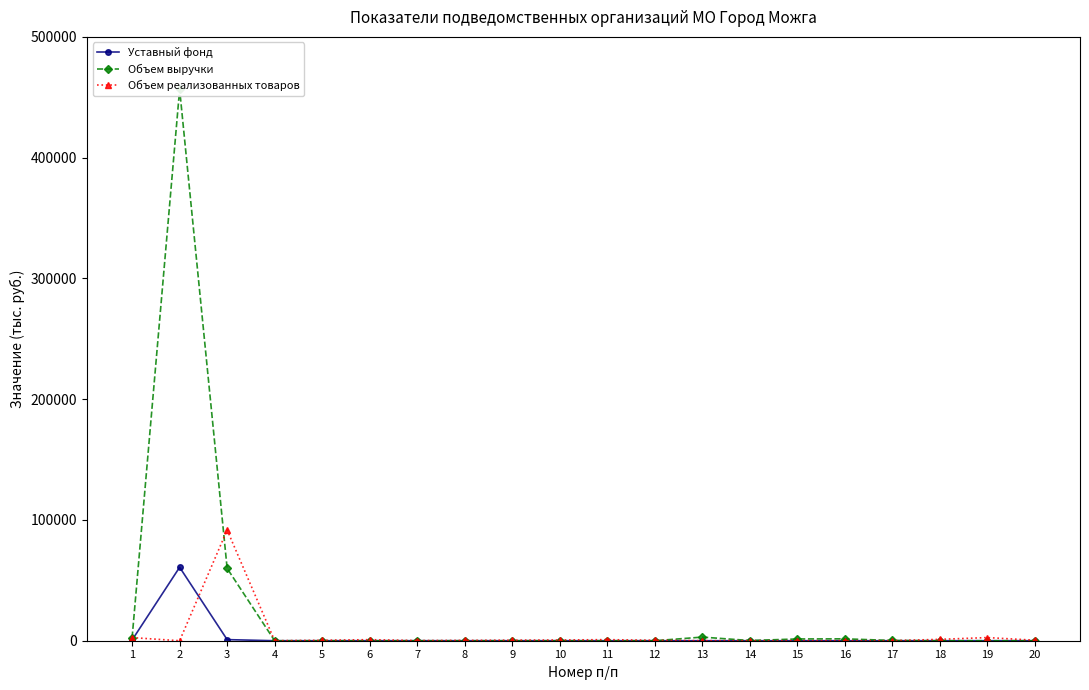

Where does the Объем реализованных товаров series first go above 376?

1